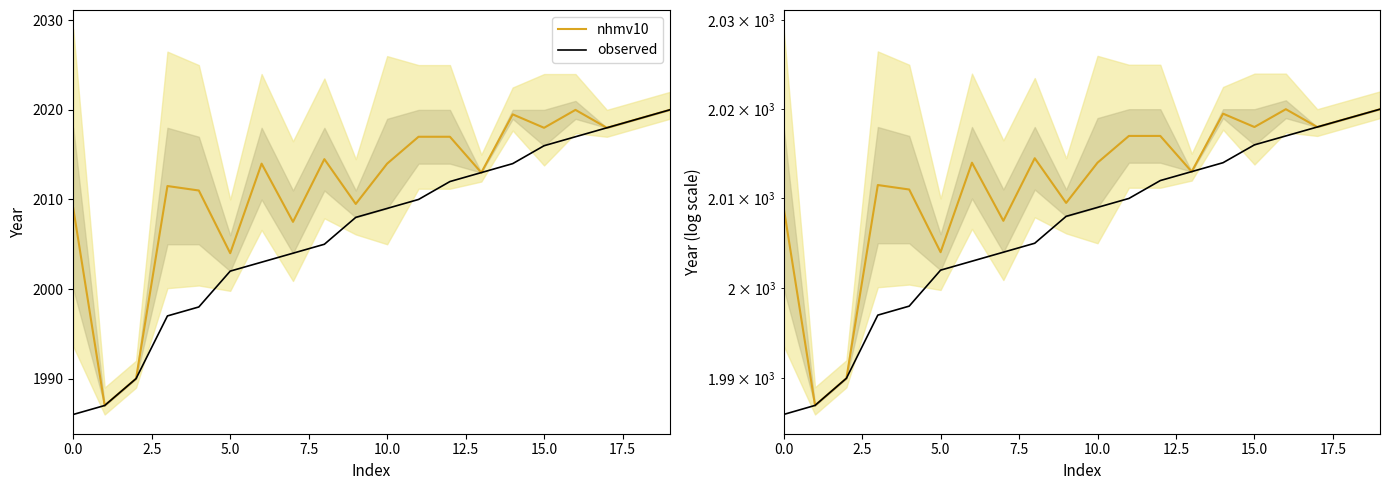

At which category is the sum across all series the highest?

19